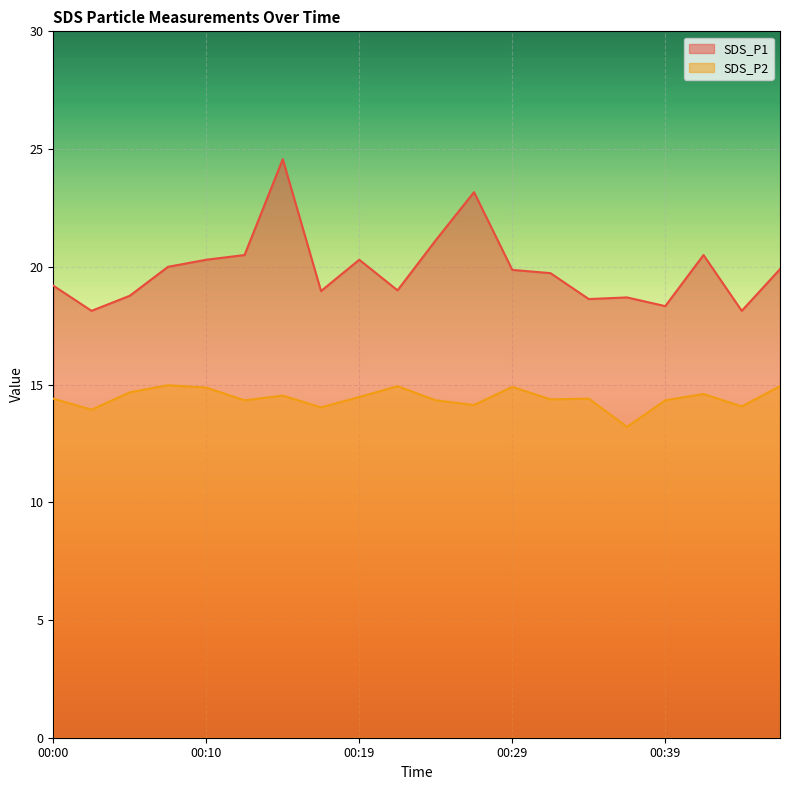

Which series changed the most between 00:22 and 00:29?

SDS_P1